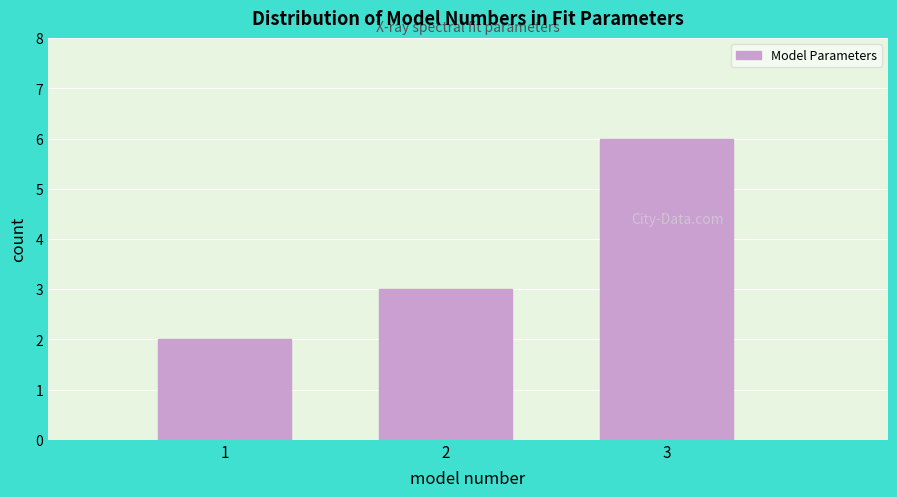

Reading left to right, list all the values displayed in this chart.

2	3	6